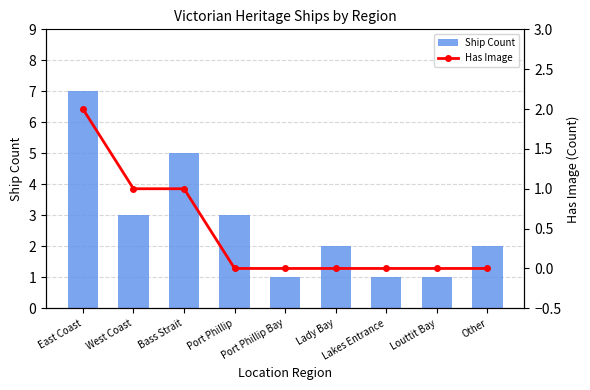

What is the label of the 9th bar from the left?

Other